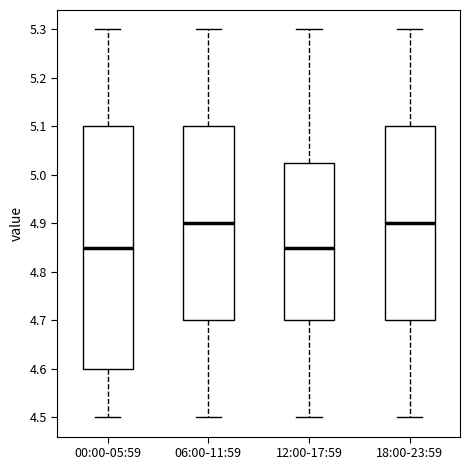

Reading left to right, transcribe this box plot: for each box, give where its median line is, the range the box spans, and where its two whiskers end, as read against the y-axis. The values are not printed on the chart, so give them approximately, as read against the axis.

00:00-05:59: median 4.85, box 4.60 to 5.10, whiskers 4.50 to 5.30
06:00-11:59: median 4.90, box 4.70 to 5.10, whiskers 4.50 to 5.30
12:00-17:59: median 4.85, box 4.70 to 5.03, whiskers 4.50 to 5.30
18:00-23:59: median 4.90, box 4.70 to 5.10, whiskers 4.50 to 5.30